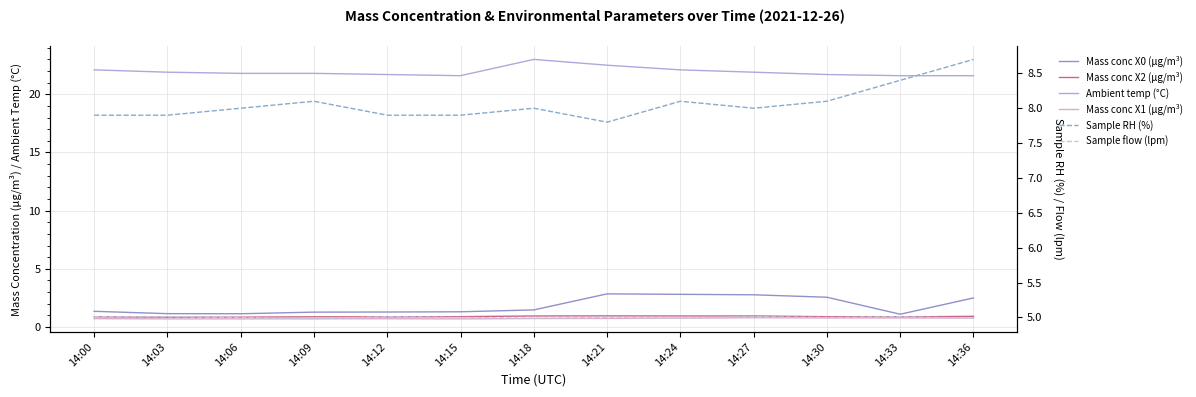

Is it true that Mass conc X2 (μg/m³) equals 1.0 at 14:21?

True